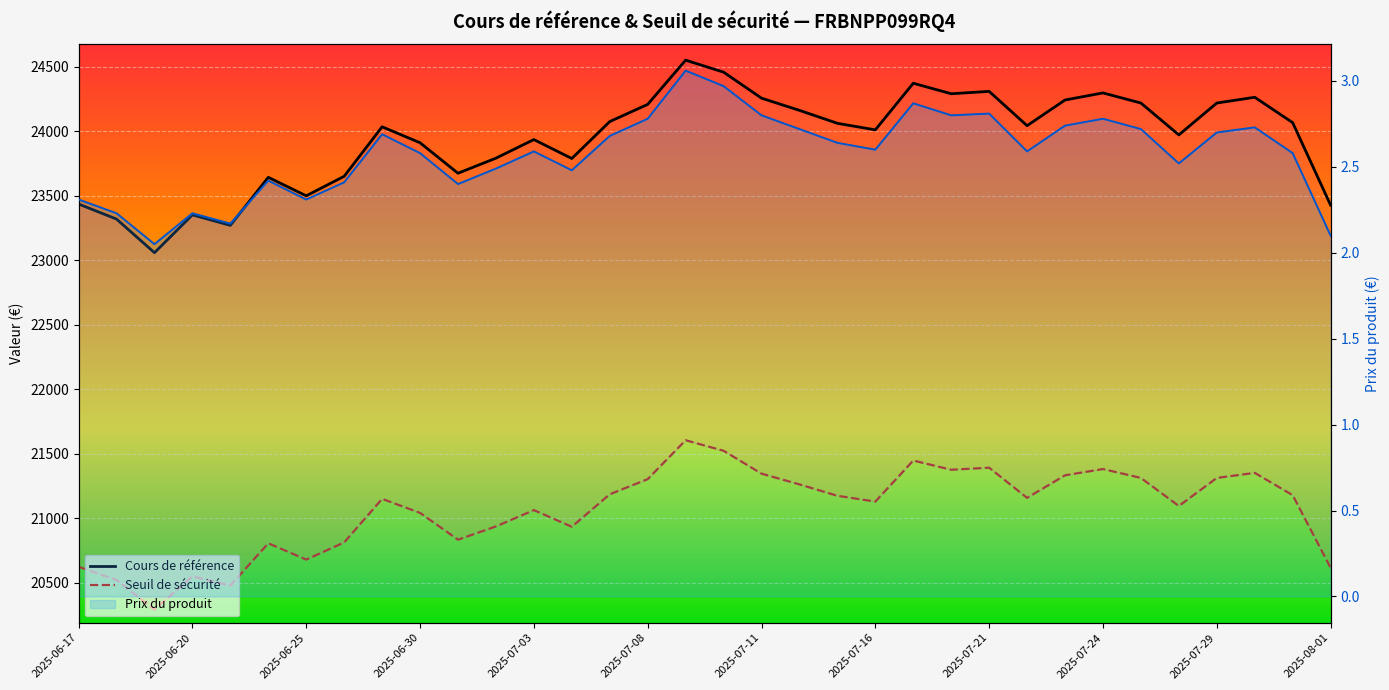

What is the difference between the Cours de référence values at 18 and 17?

201.5